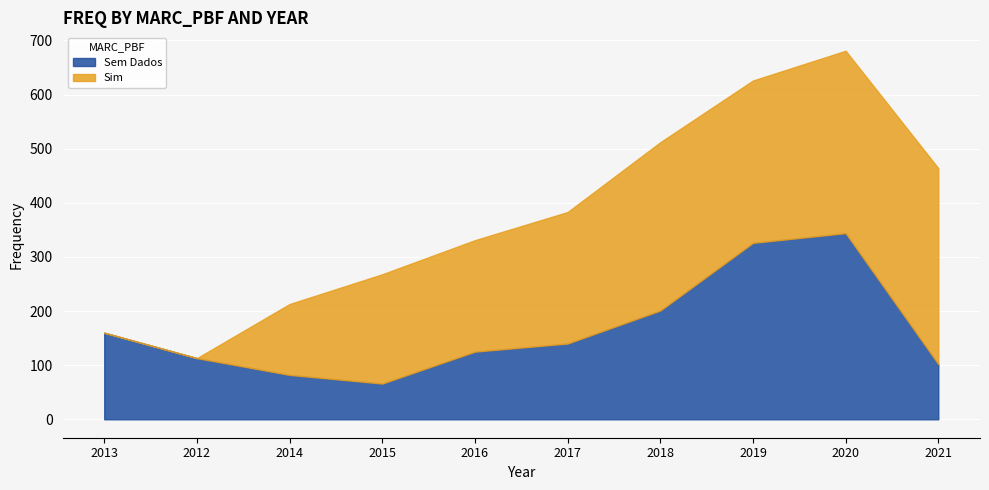

How many series are shown in this chart?

2